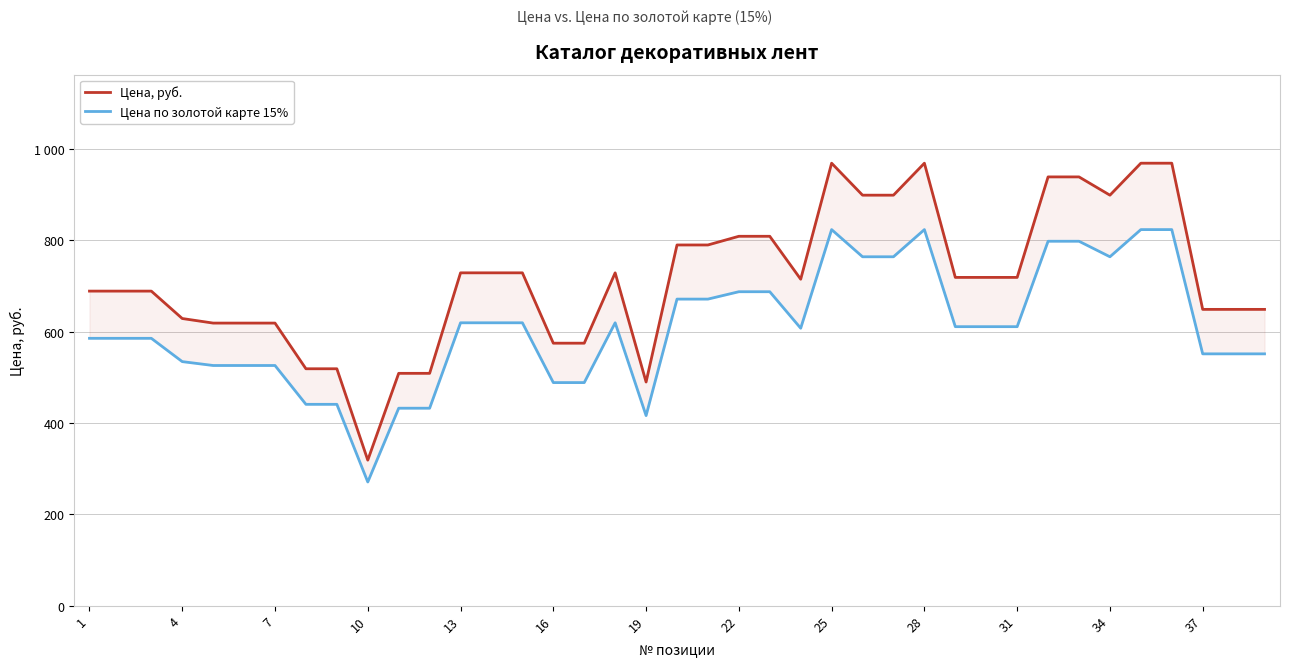

Reading right to left, transcribe all the data shown in this chart.

Цена, руб.: 649.0	649.0	649.0	969.0	969.0	899.0	939.0	939.0	719.0	719.0	719.0	969.0	899.0	899.0	969.0	715.0	809.0	809.0	790.0	790.0	490.0	729.0	575.0	575.0	729.0	729.0	729.0	509.0	509.0	319.0	519.0	519.0	619.0	619.0	619.0	629.0	689.0	689.0	689.0
Цена по золотой карте 15%: 551.6	551.6	551.6	823.6	823.6	764.1	798.1	798.1	611.1	611.1	611.1	823.6	764.1	764.1	823.6	607.8	687.6	687.6	671.5	671.5	416.5	619.6	488.8	488.8	619.6	619.6	619.6	432.6	432.6	271.1	441.1	441.1	526.1	526.1	526.1	534.6	585.6	585.6	585.6